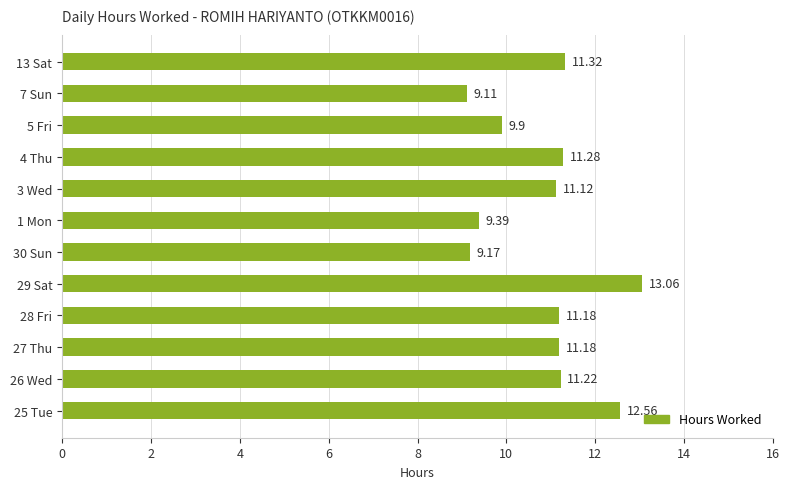

At which label is the value closest to 11?

3 Wed